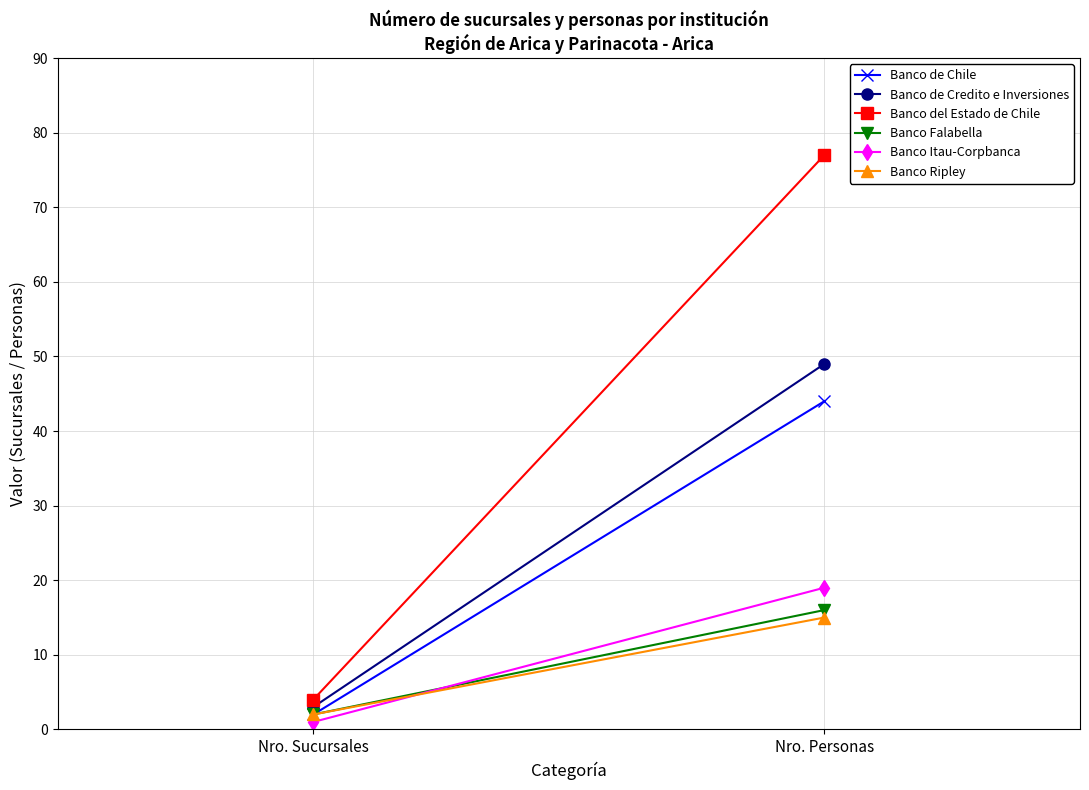

What is the total value across all series at Nro. Personas?

220